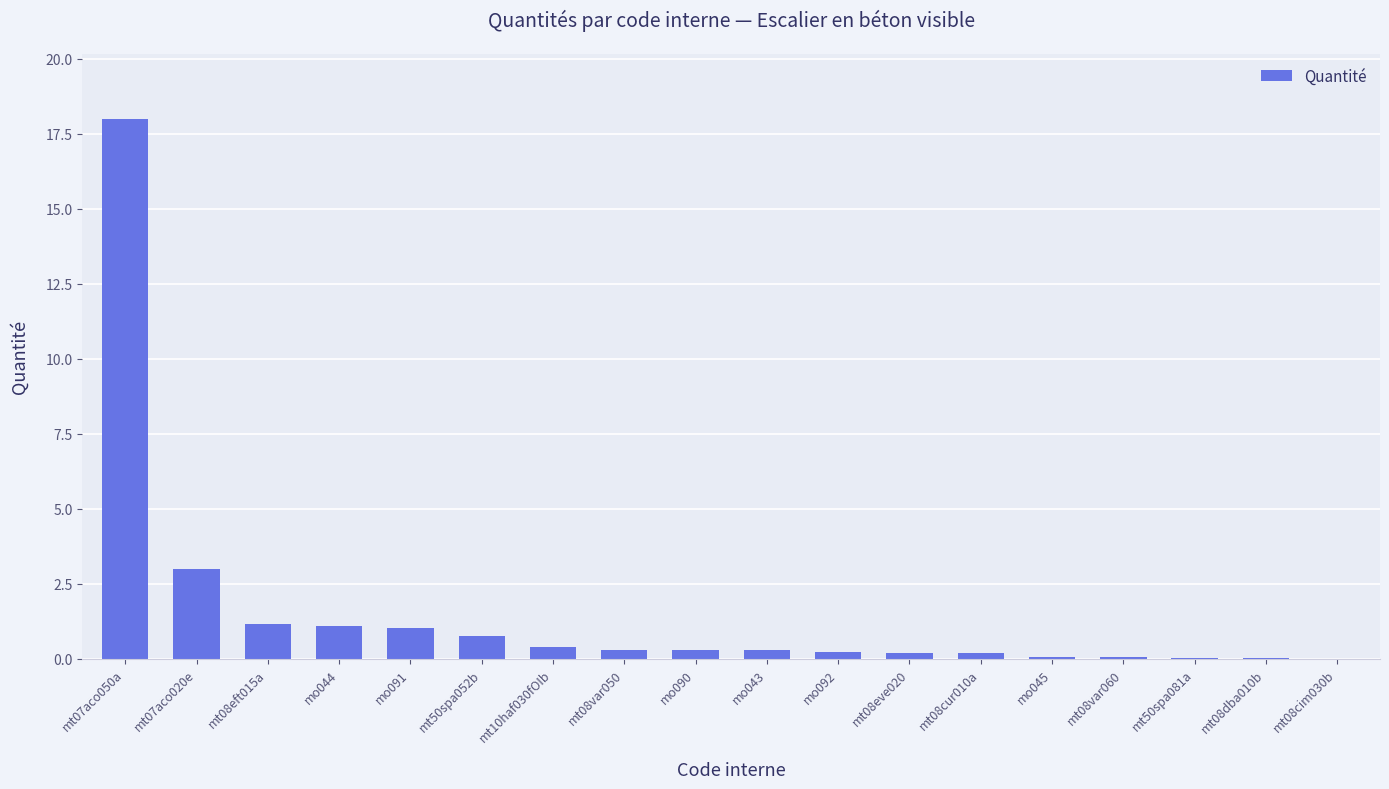

The value at mt50spa052b is 0.8. True or false?

True